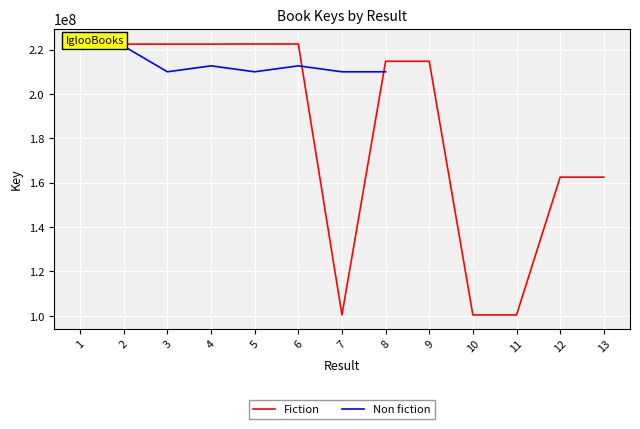

How many data points in Fiction are above 214692360?

6